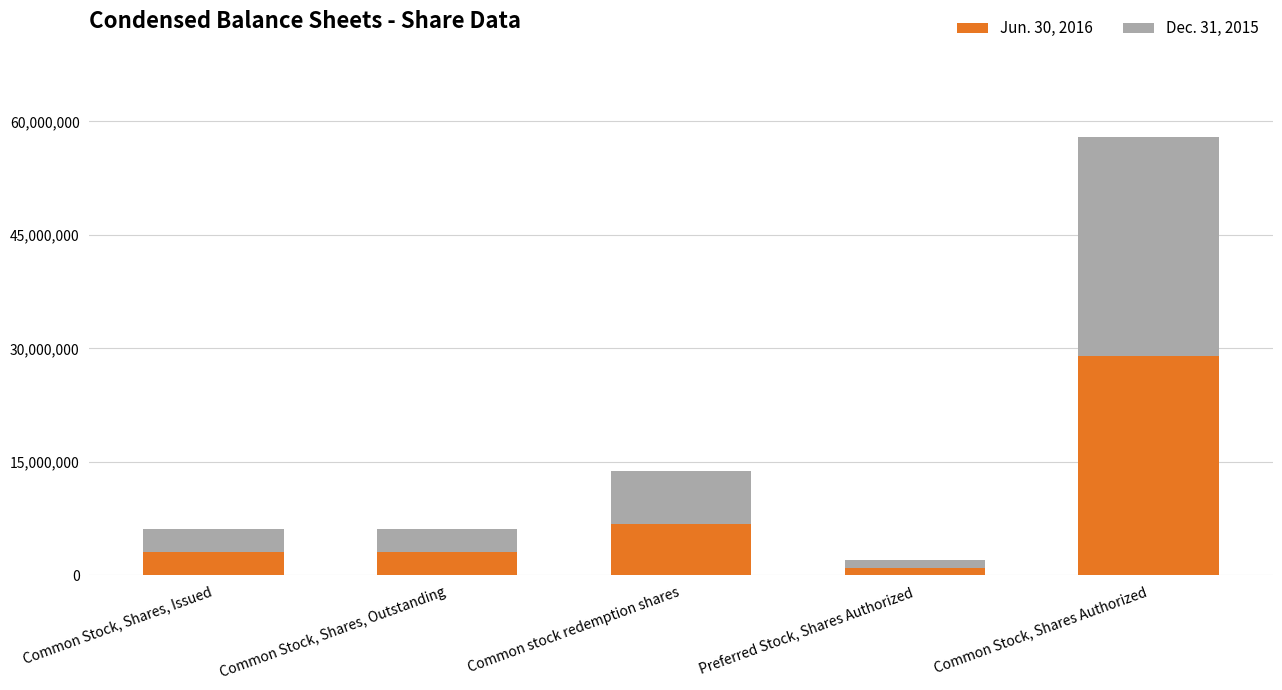

Reading left to right, what are the values for Jun. 30, 2016?

Common Stock, Shares, Issued=3156561	Common Stock, Shares, Outstanding=3156561	Common stock redemption shares=6843439	Preferred Stock, Shares Authorized=1000000	Common Stock, Shares Authorized=29000000